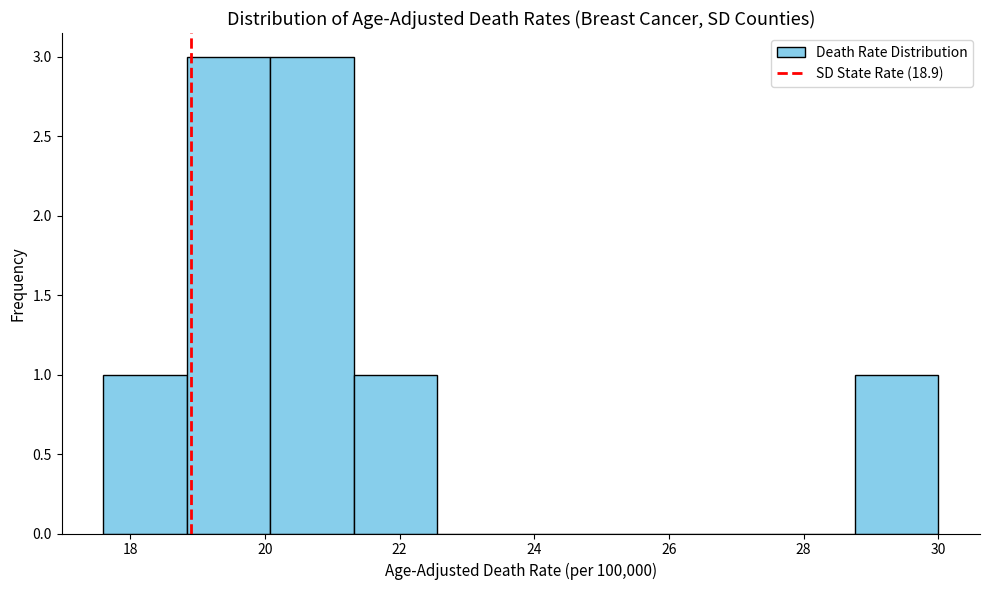

Reading left to right, transcribe this chart: for each bar, give the range it covers on the x-axis and its height. Neither the bar edges nor the heights are printed on the chart, so give them approximately, as read against the axes.

17.60 to 18.84: 1
18.84 to 20.08: 3
20.08 to 21.32: 3
21.32 to 22.56: 1
22.56 to 23.80: 0
23.80 to 25.04: 0
25.04 to 26.28: 0
26.28 to 27.52: 0
27.52 to 28.76: 0
28.76 to 30.00: 1